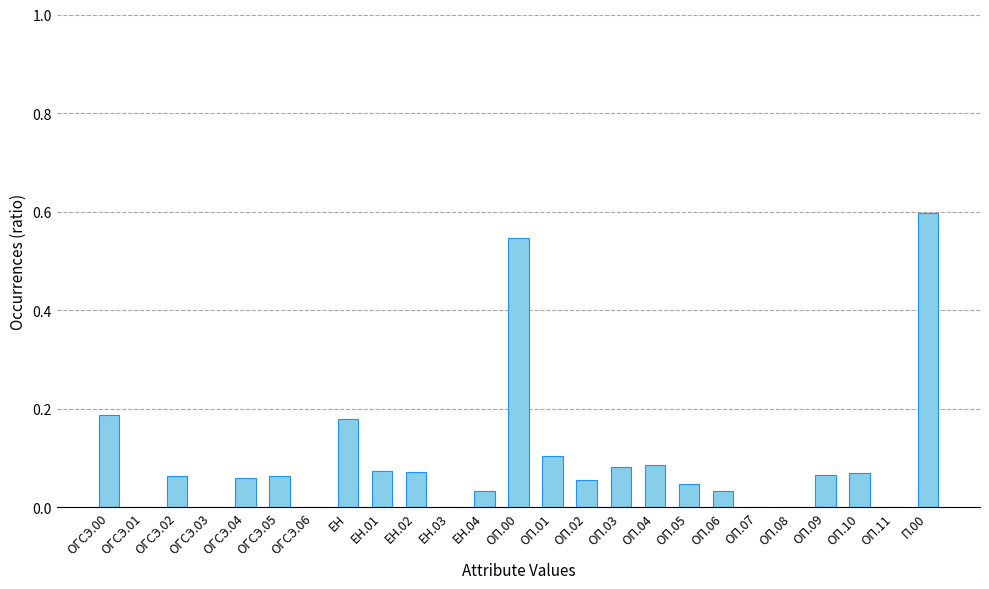

The value at ЕН.03 is 0.0. True or false?

True